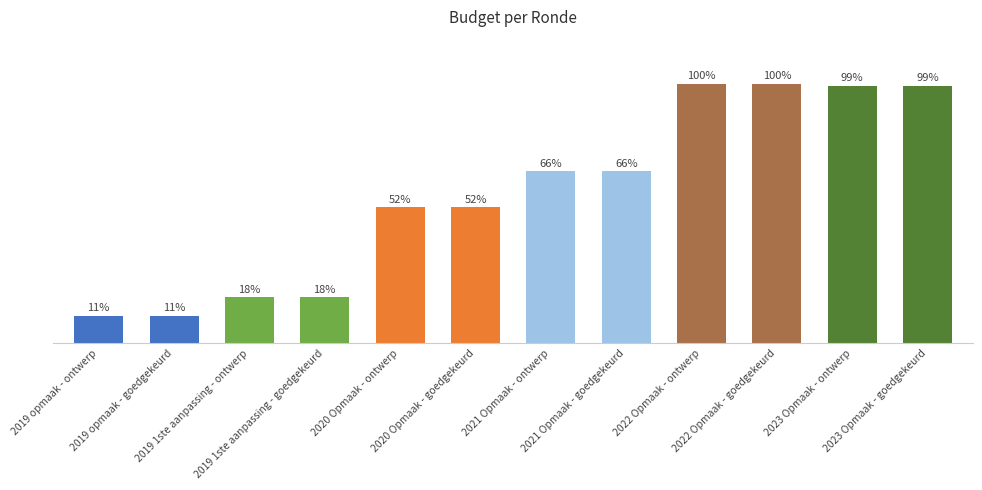

List the labels in order of value, smallest first.

2019 opmaak - ontwerp, 2019 opmaak - goedgekeurd, 2019 1ste aanpassing - ontwerp, 2019 1ste aanpassing - goedgekeurd, 2020 Opmaak - ontwerp, 2020 Opmaak - goedgekeurd, 2021 Opmaak - ontwerp, 2021 Opmaak - goedgekeurd, 2023 Opmaak - ontwerp, 2023 Opmaak - goedgekeurd, 2022 Opmaak - ontwerp, 2022 Opmaak - goedgekeurd